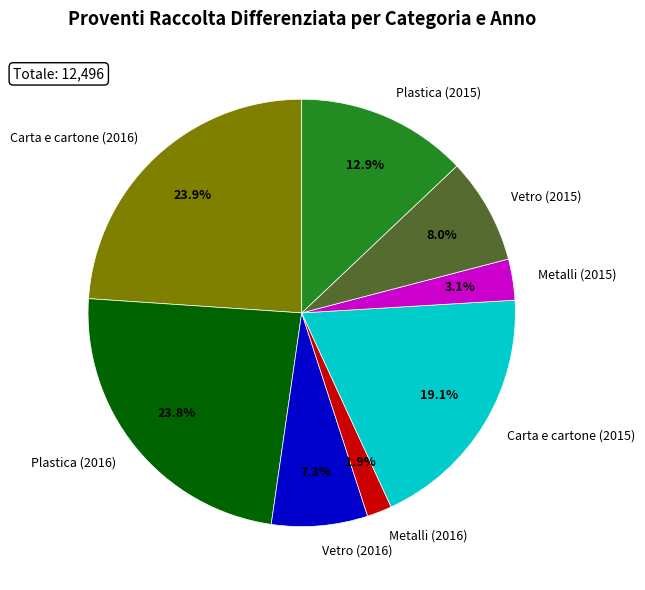

What is the ratio of the value at Plastica (2015) to the value at Plastica (2016)?

0.5